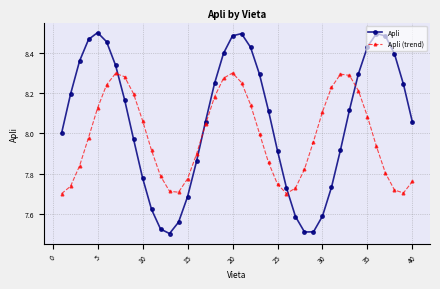

Which series has the widest spread of values?

Apli